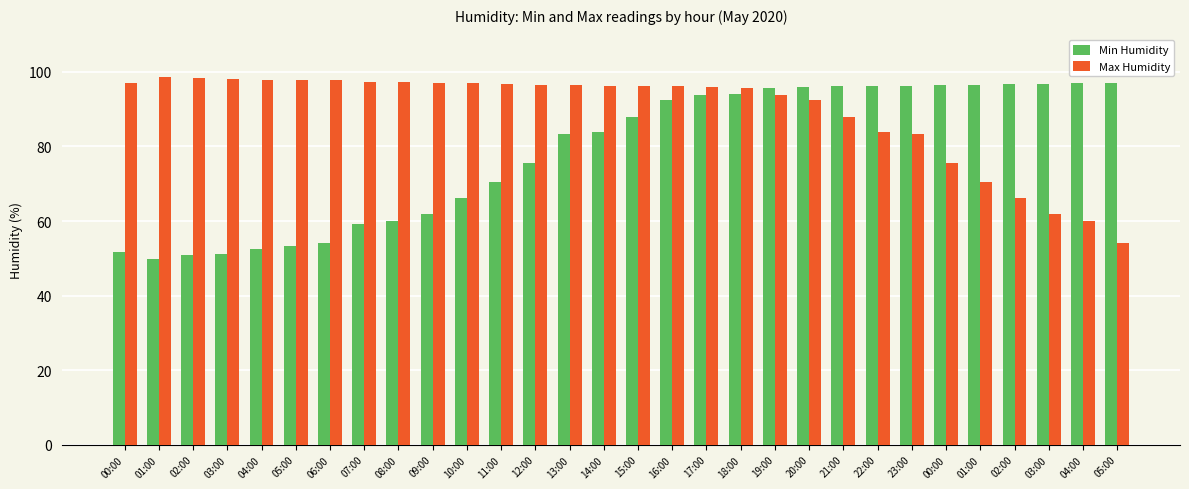

At 14:00, list the series in order from largest to smallest.

Max Humidity, Min Humidity